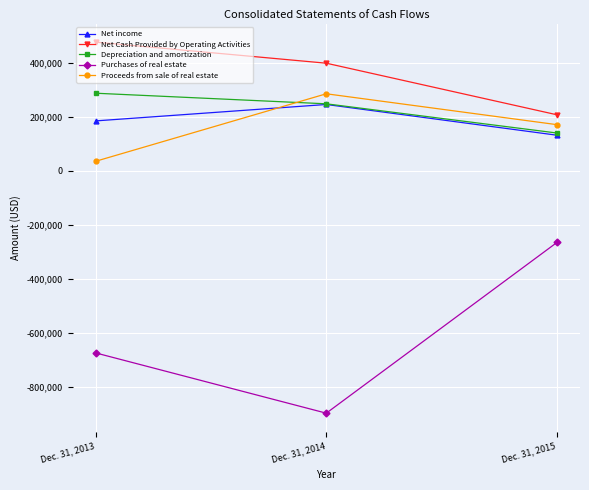

Between Dec. 31, 2014 and Dec. 31, 2015, which series saw the biggest shift?

Purchases of real estate